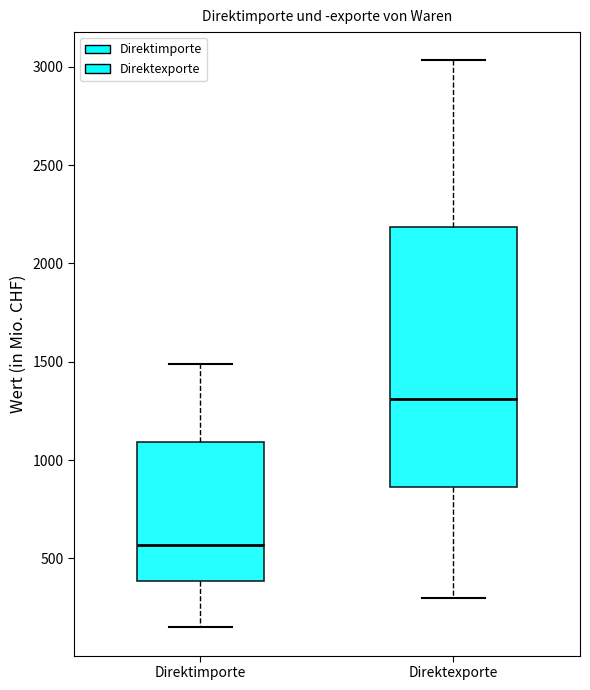

Reading left to right, transcribe this box plot: for each box, give where its median line is, the range the box spans, and where its two whiskers end, as read against the y-axis. The values are not printed on the chart, so give them approximately, as read against the axis.

Direktimporte: median 550, box 400 to 1100, whiskers 150 to 1500
Direktexporte: median 1300, box 850 to 2200, whiskers 300 to 3050